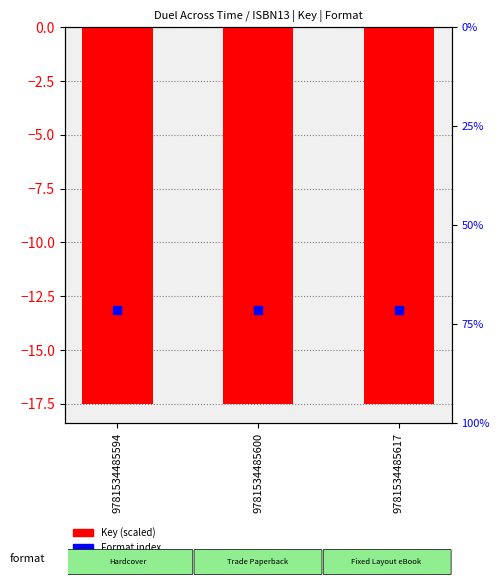

At which category is the sum across all series the highest?

9781534485594